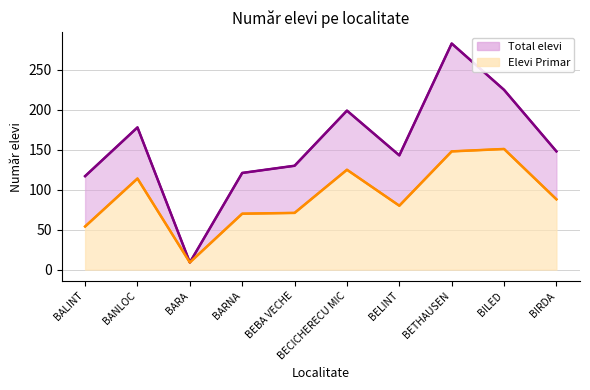

What is the highest value of the Total elevi series?

283